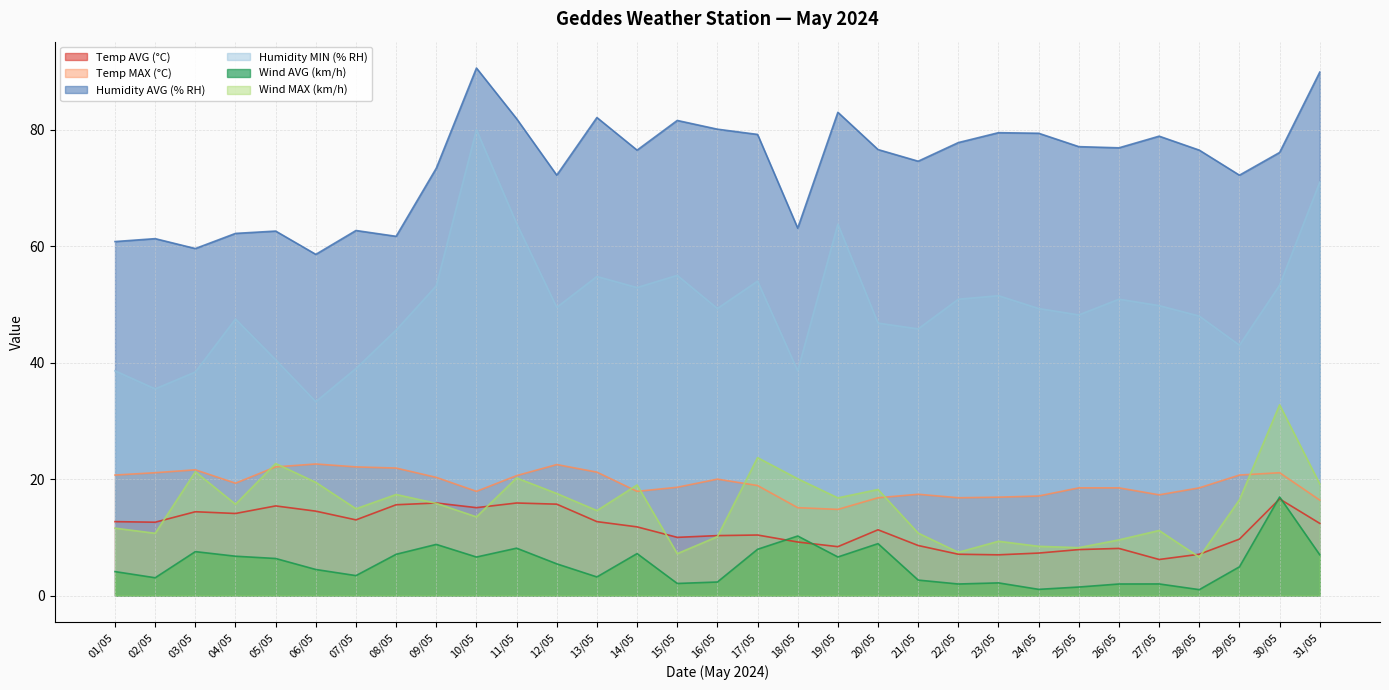

List the series in order of their peak value, highest first.

Humidity AVG (% RH), Humidity MIN (% RH), Wind MAX (km/h), Temp MAX (°C), Wind AVG (km/h), Temp AVG (°C)